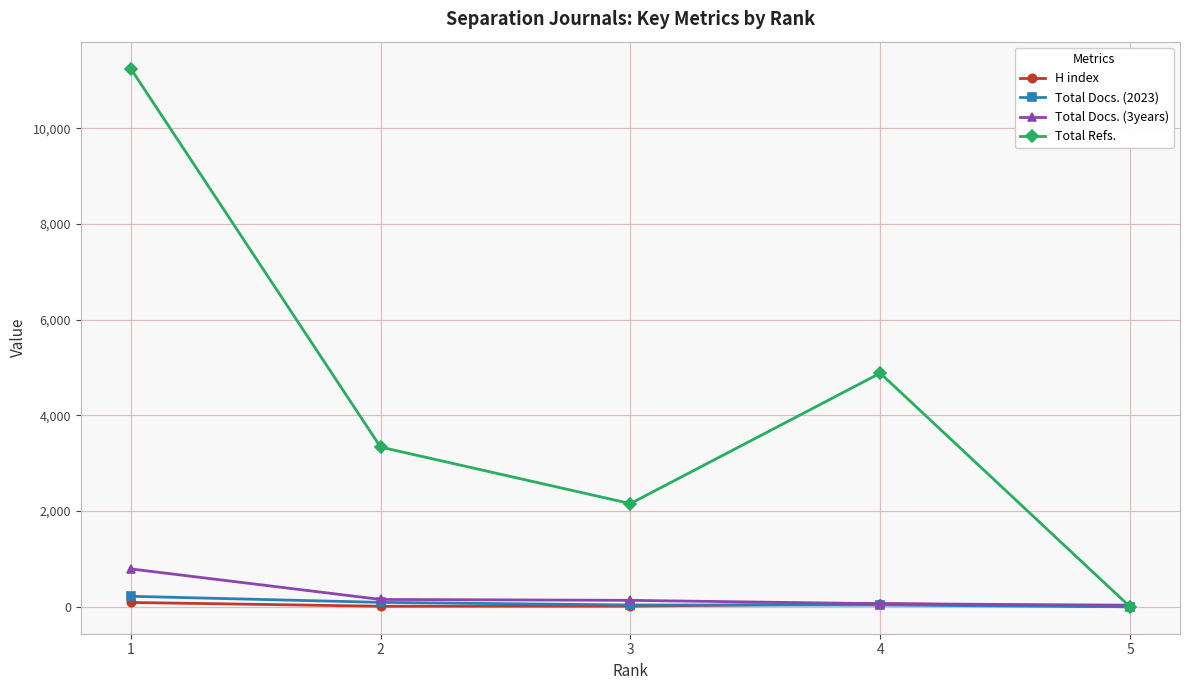

At how many categories does at least one series exceed 9773?

1